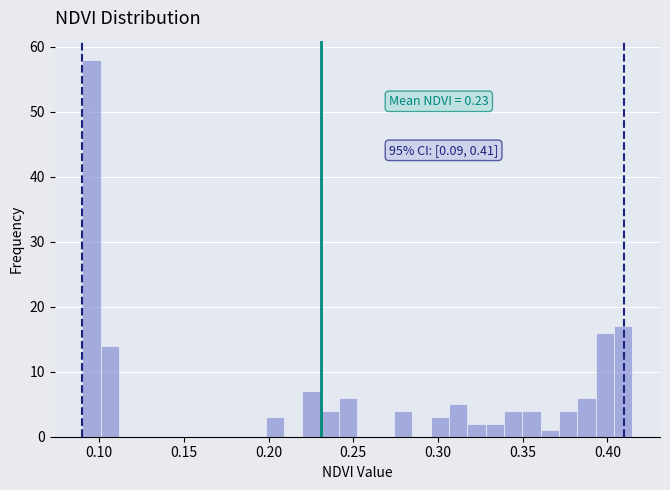

Around what value on the x-axis is the tallest bar? Give the approximate position of its centre, as read against the axis.

0.095